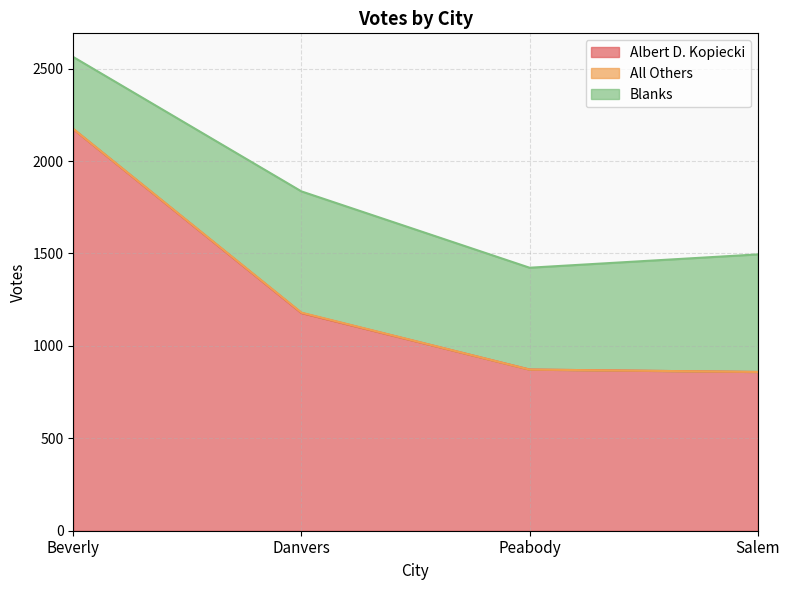

What is the label of the 4th point from the left?

Salem